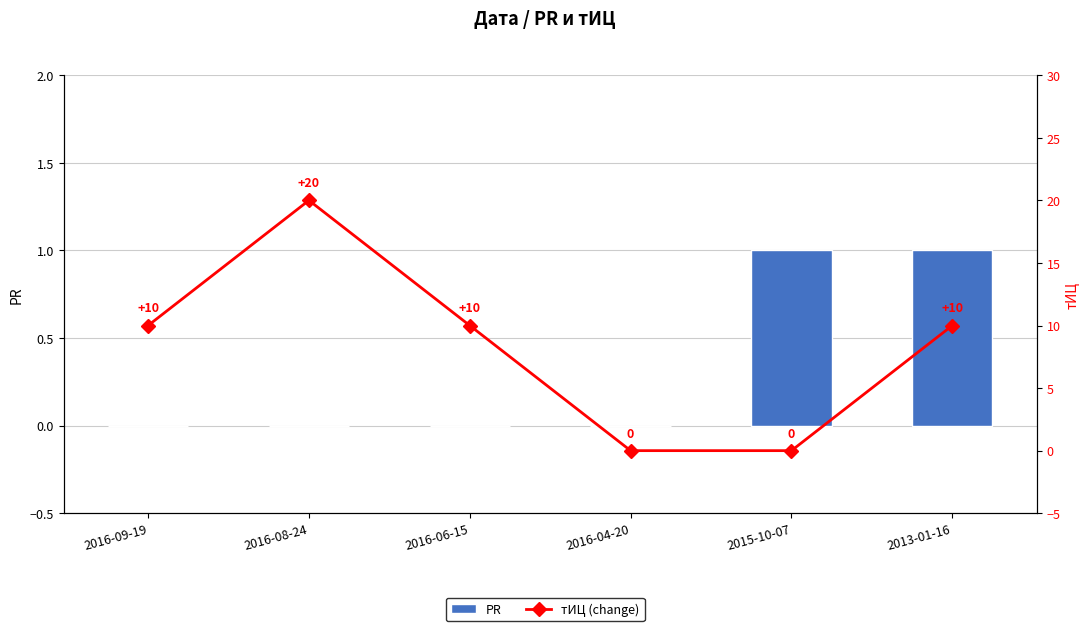

Rank the series by their average value, from highest to lowest.

тИЦ (change), PR